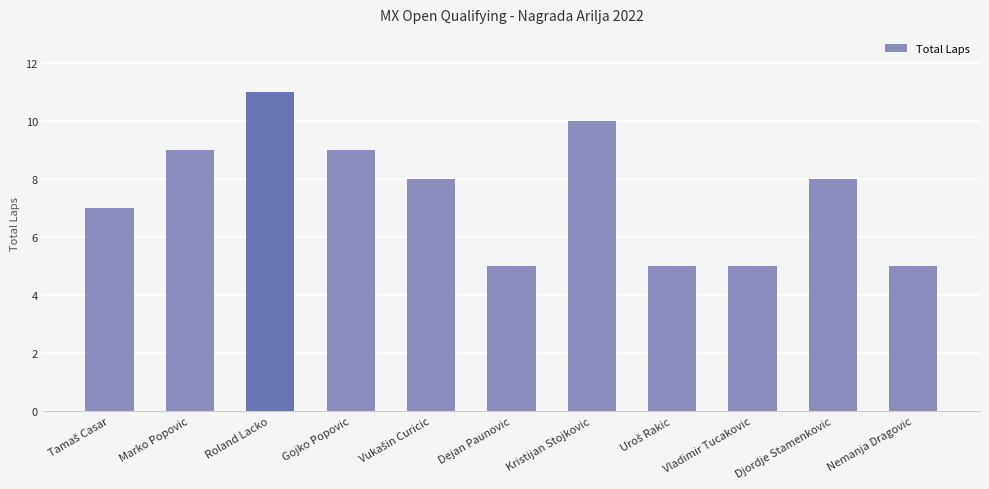

Is it true that the value at Roland Lacko is 11?

True